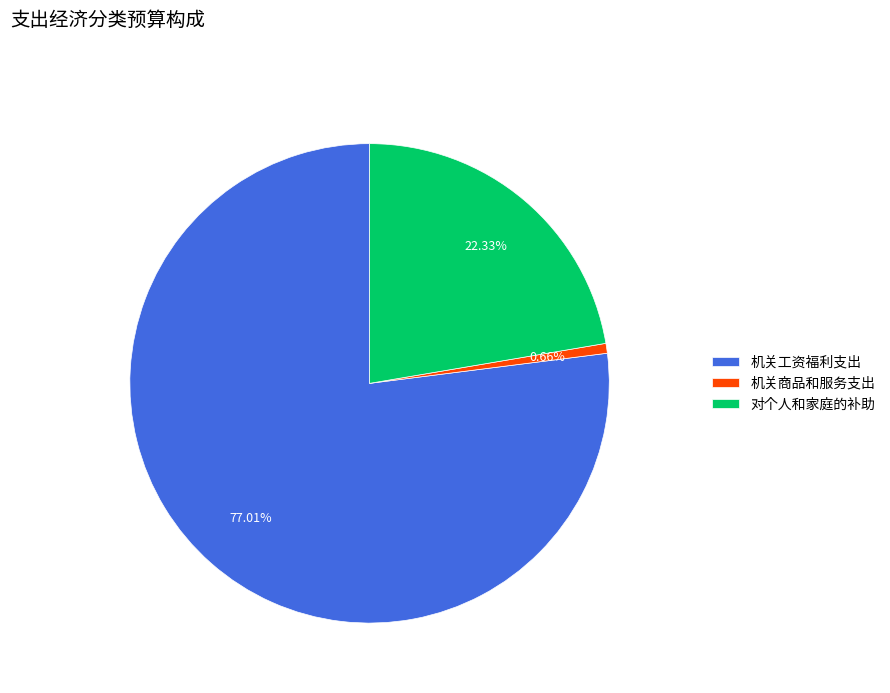

What portion of the pie excludes 机关商品和服务支出?

99.3%